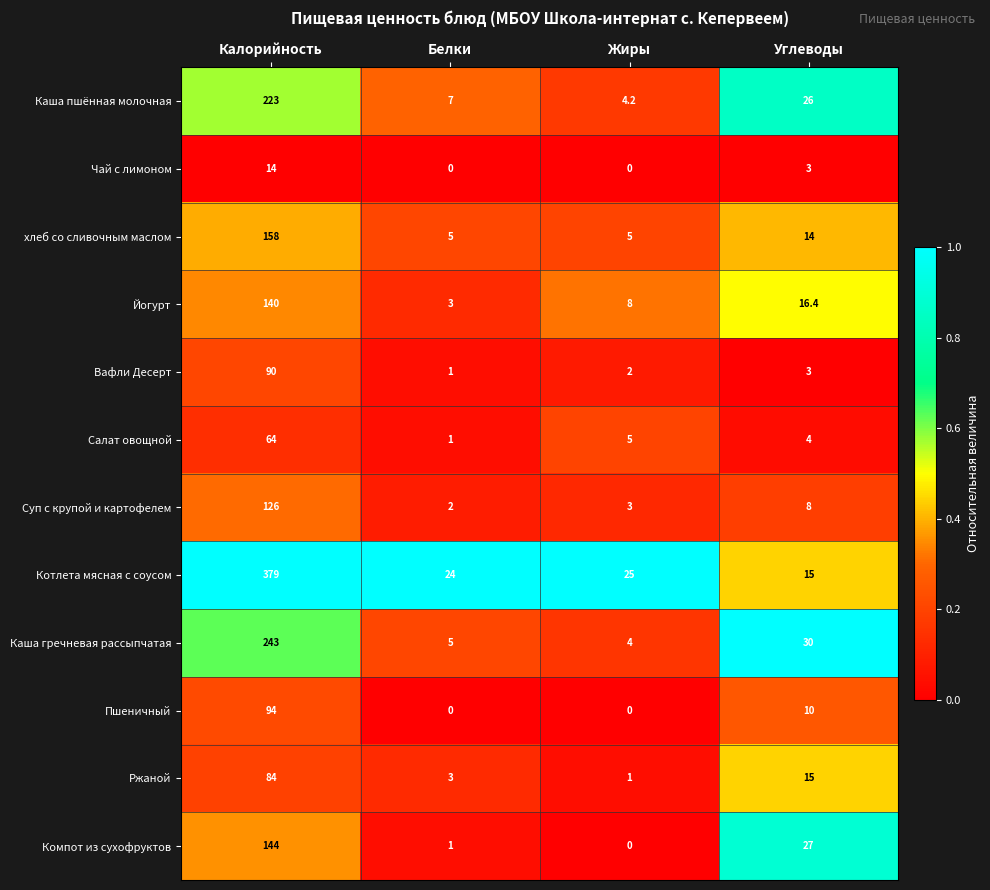

Is it true that хлеб со сливочным маслом equals 7.9 at Жиры?

False